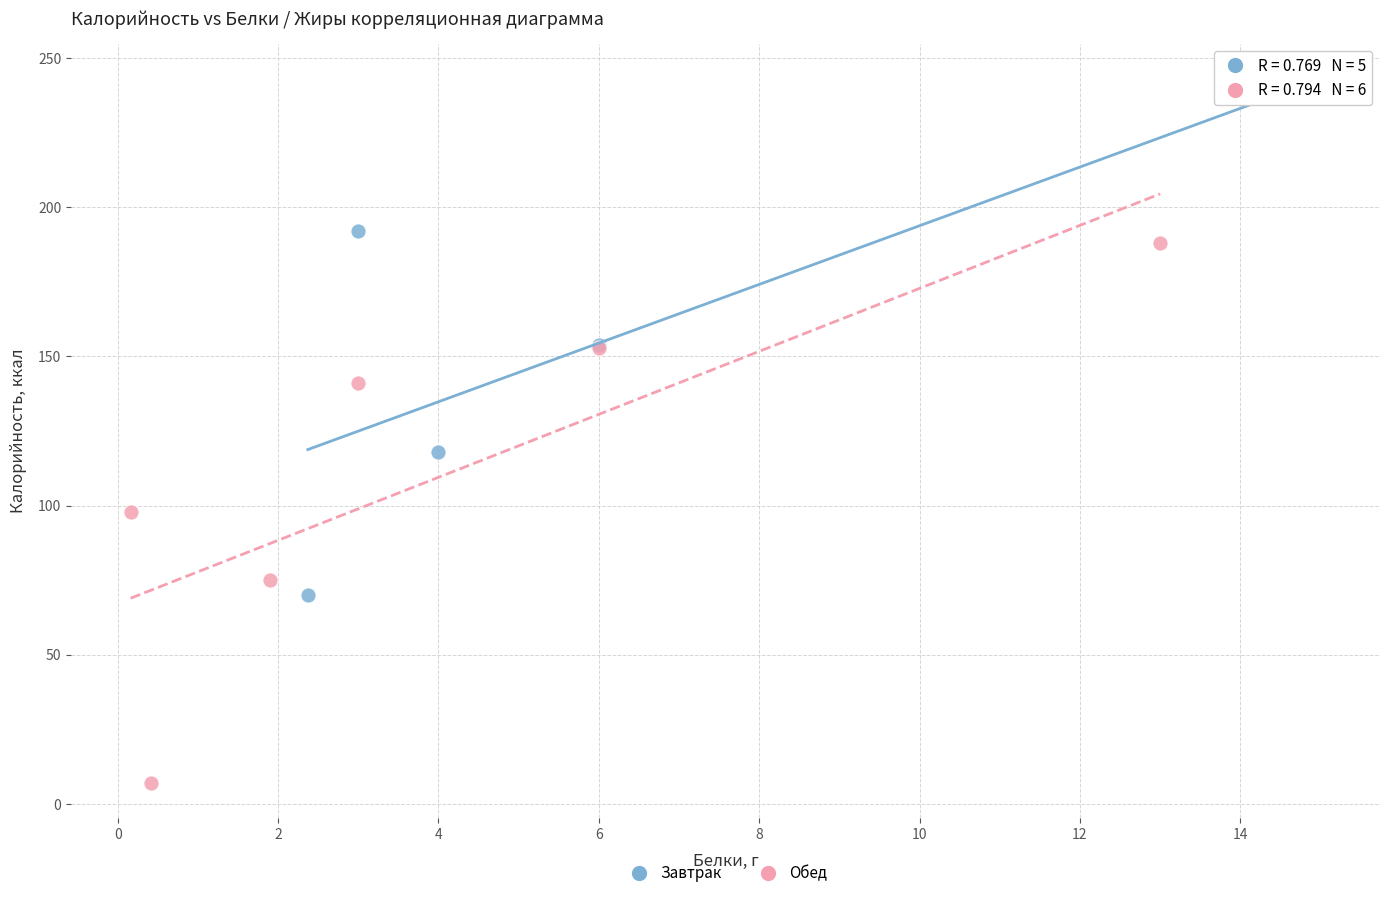

Which series contains the highest Y value?

Завтрак